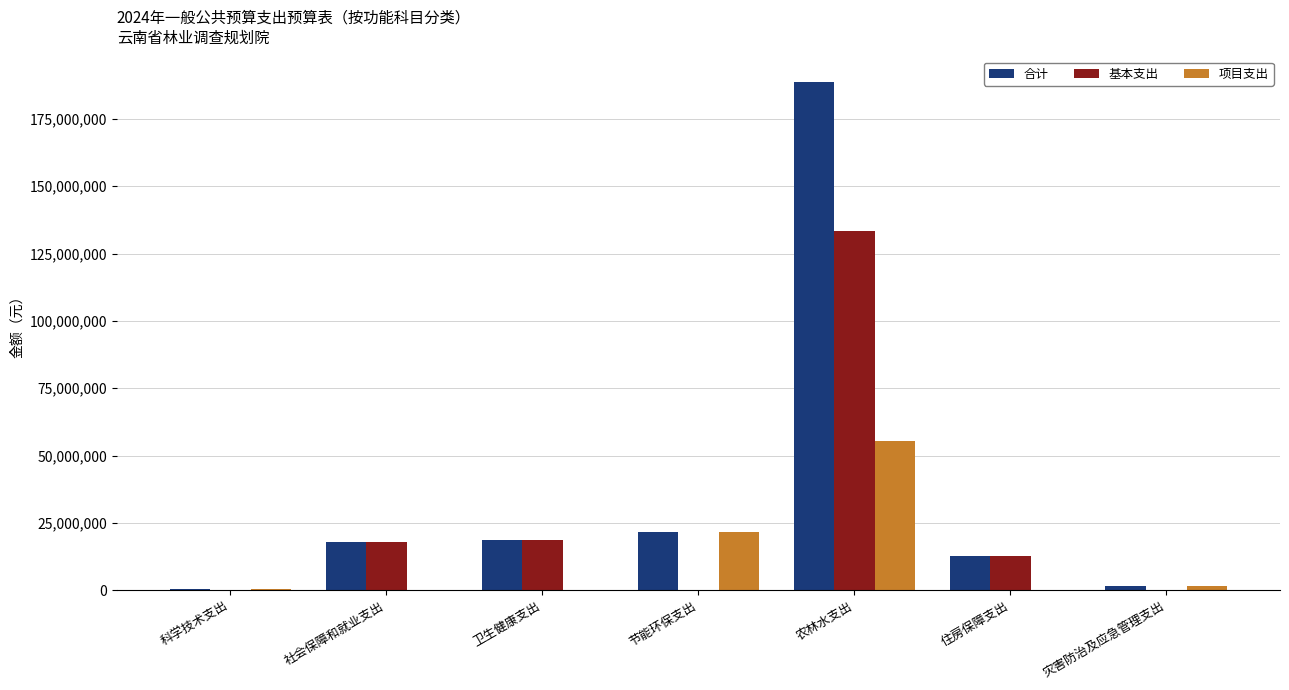

What is the total value across all series at 住房保障支出?

25207279.8